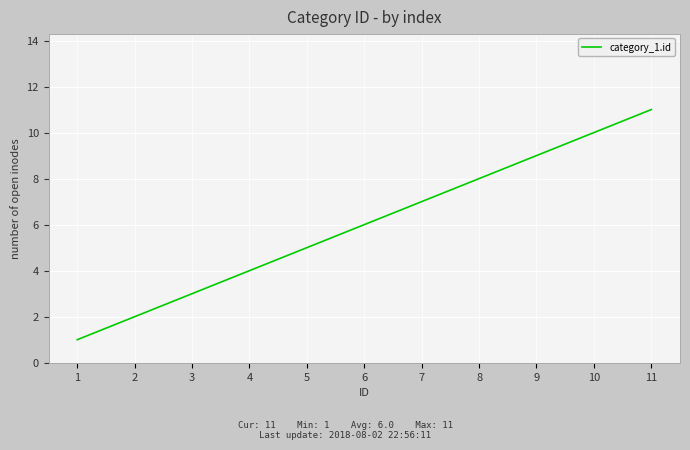

The chart shows a value of 4 at 10. True or false?

False